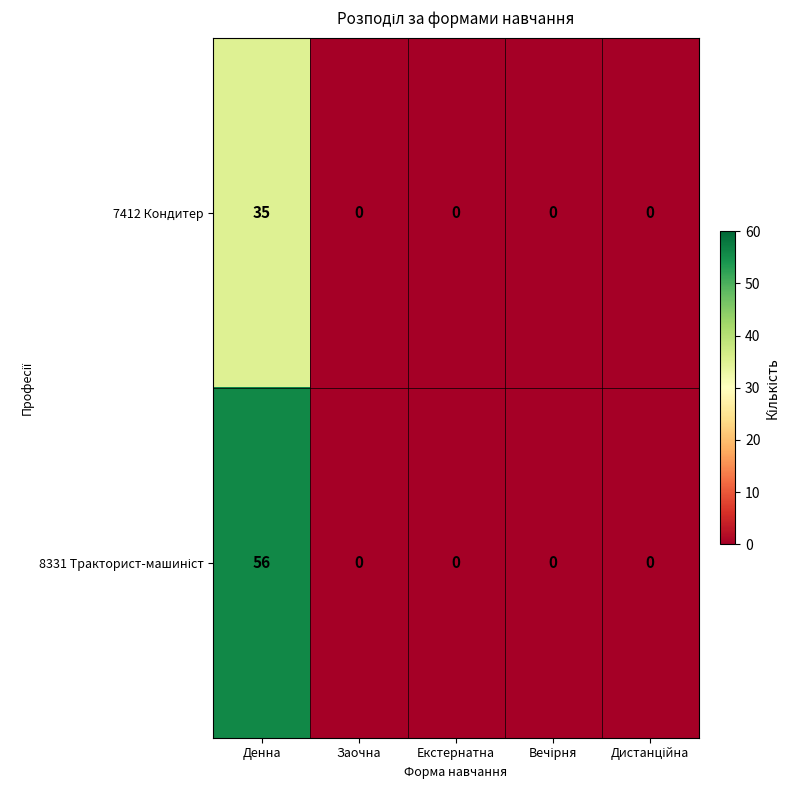

How many distinct data groups are displayed?

2